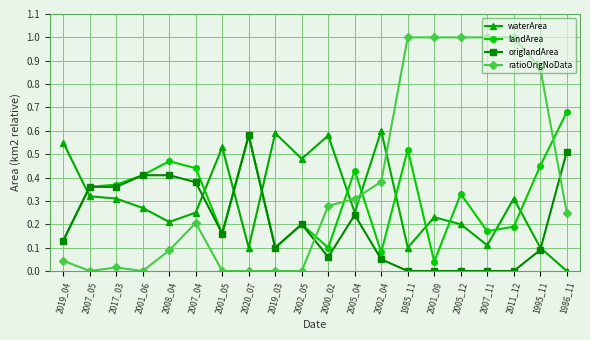

What is the sum of the landArea values at 2000_02 and 1986_11?

0.8